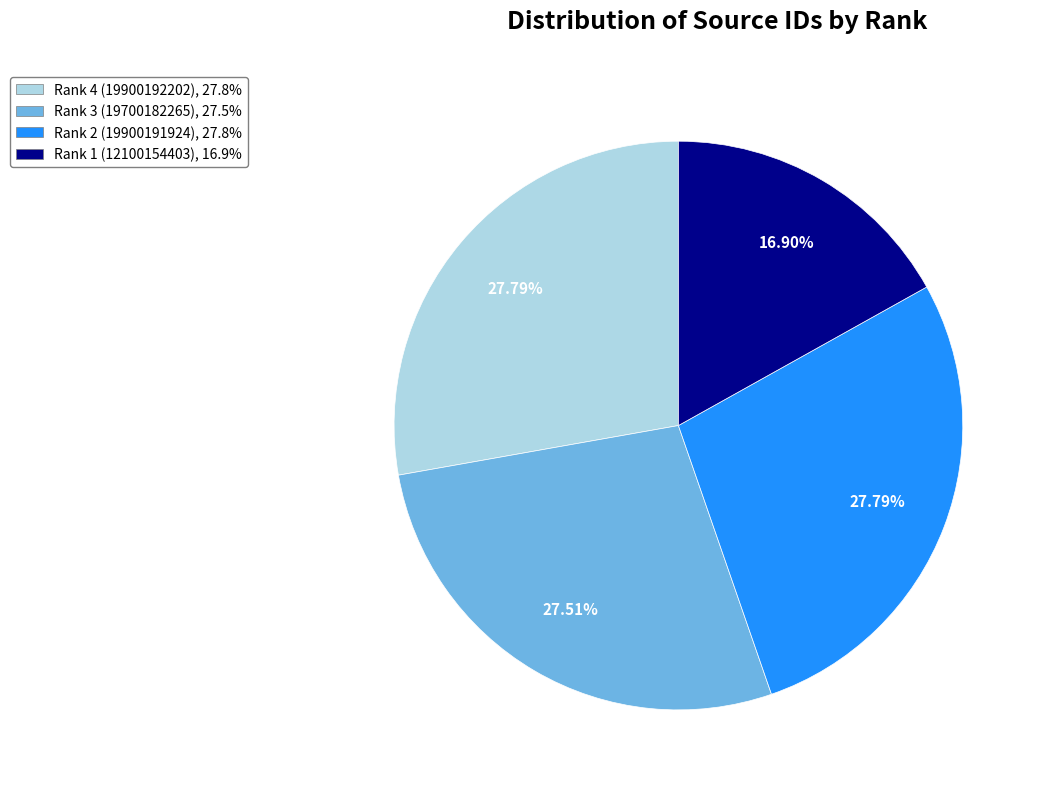

Approximately how many times larger is the value at Rank 2 (19900191924), 27.8% compared to Rank 1 (12100154403), 16.9%?

1.6